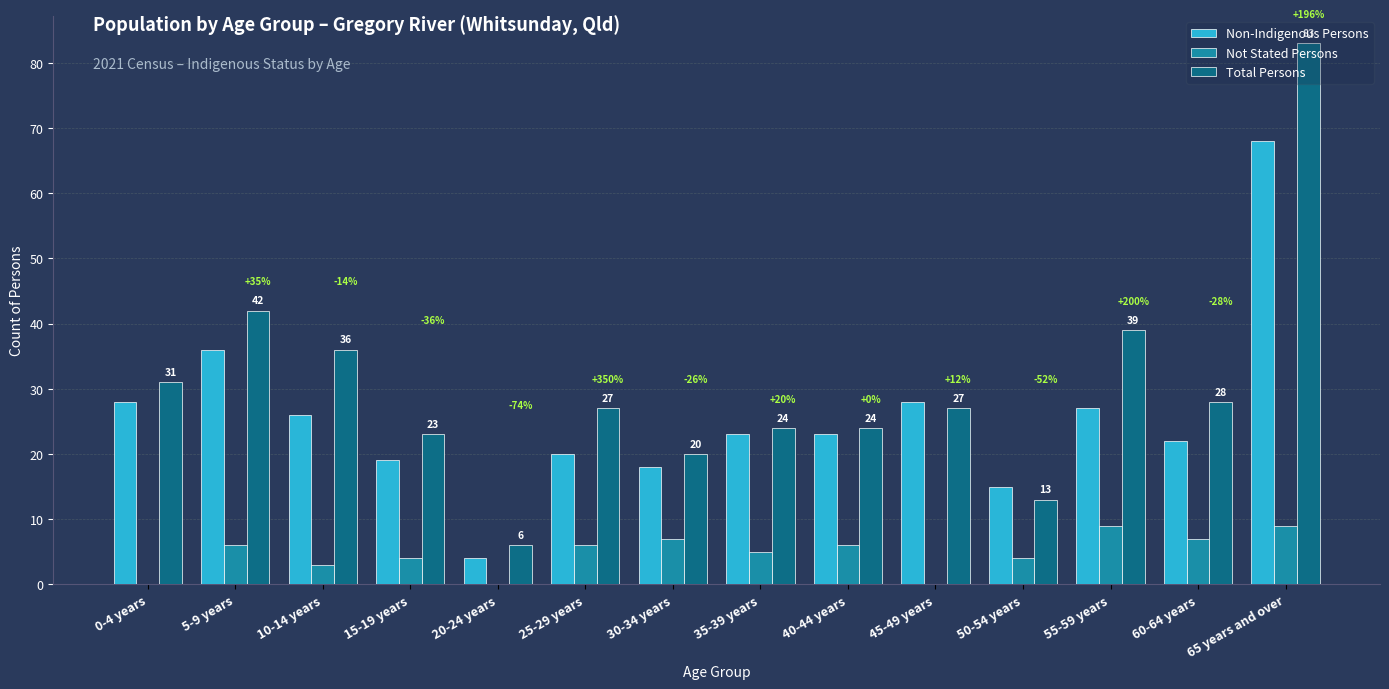

What is the sum of the Total Persons values at 5-9 years and 35-39 years?

66